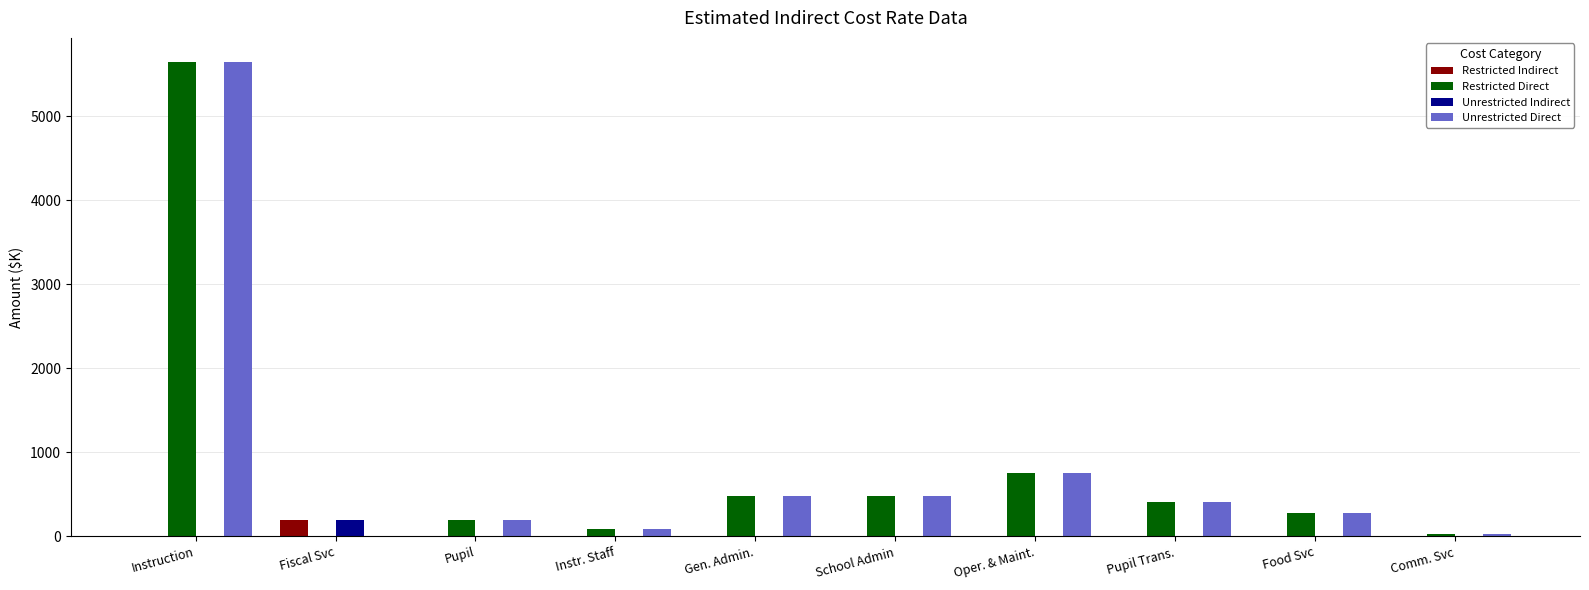

Is the value of Restricted Direct at Comm. Svc greater than the value of Unrestricted Direct at Instruction?

No